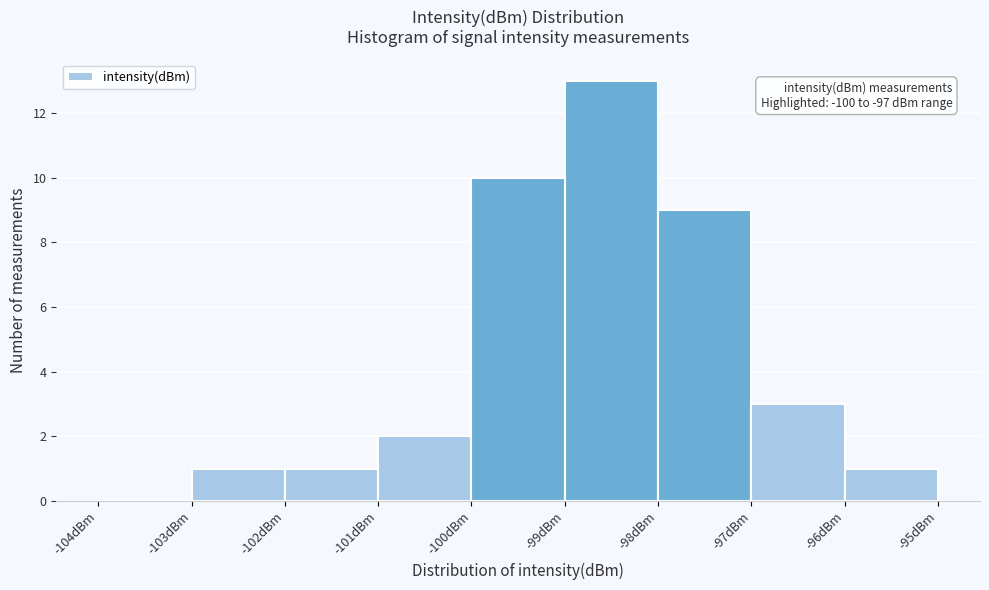

Which range on the x-axis has the tallest bar?

-99 to -98